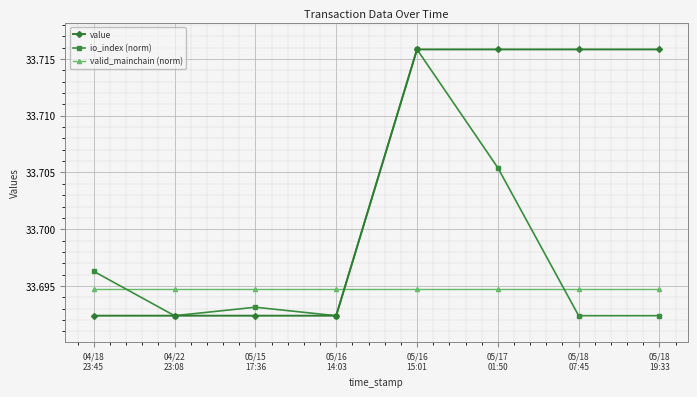

List the series in order of their overall mean, lowest first.

valid_mainchain (norm), io_index (norm), value